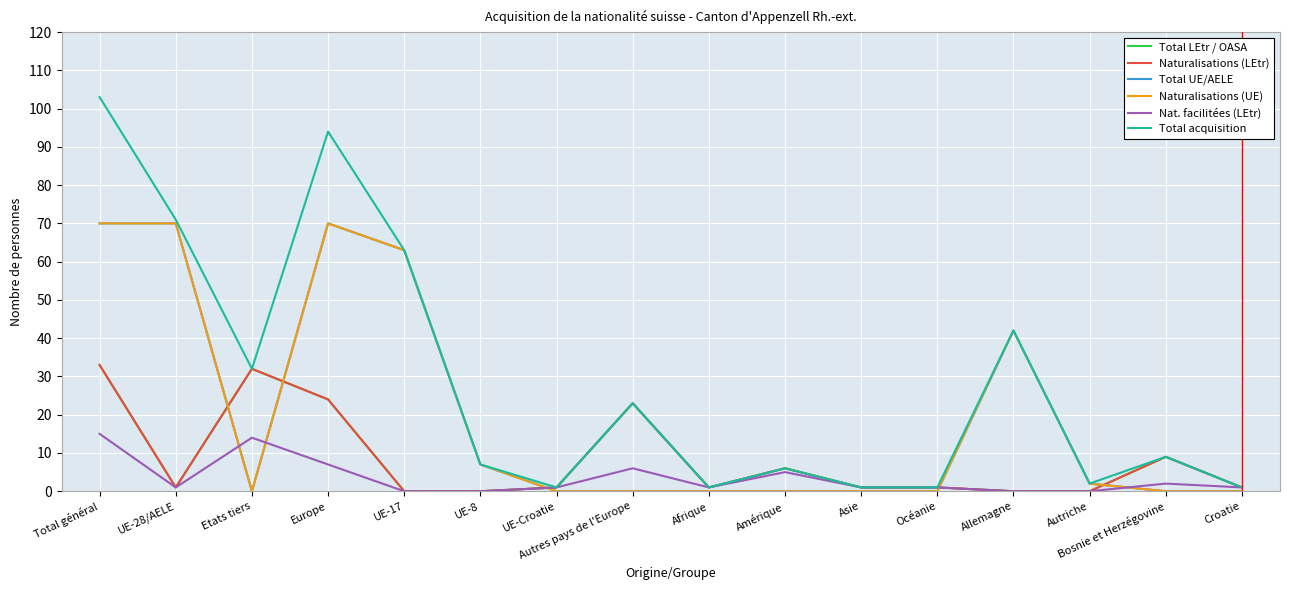

Which category has the lowest value in the Total acquisition series?

UE-Croatie